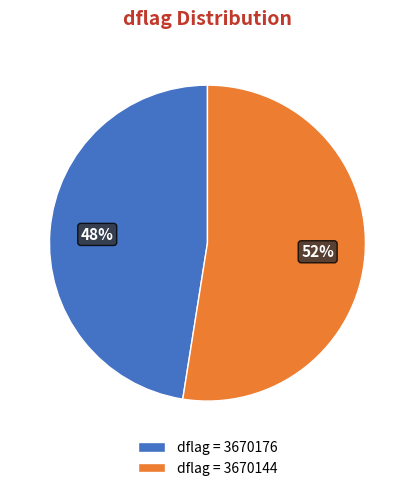

The dflag = 3670176 slice represents 57% of the pie. True or false?

False